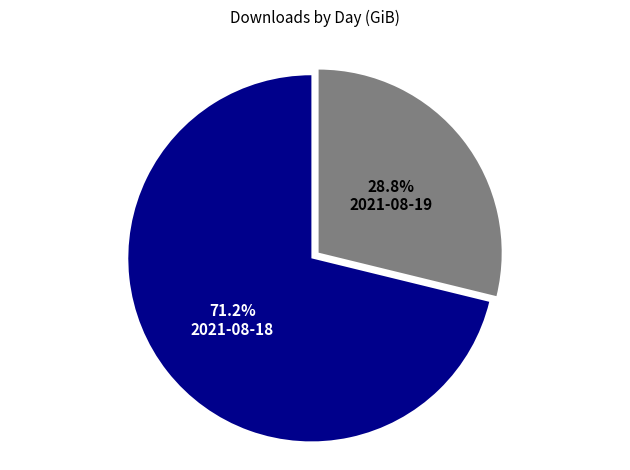

To the nearest percent, what portion does 2021-08-19 represent?

29%